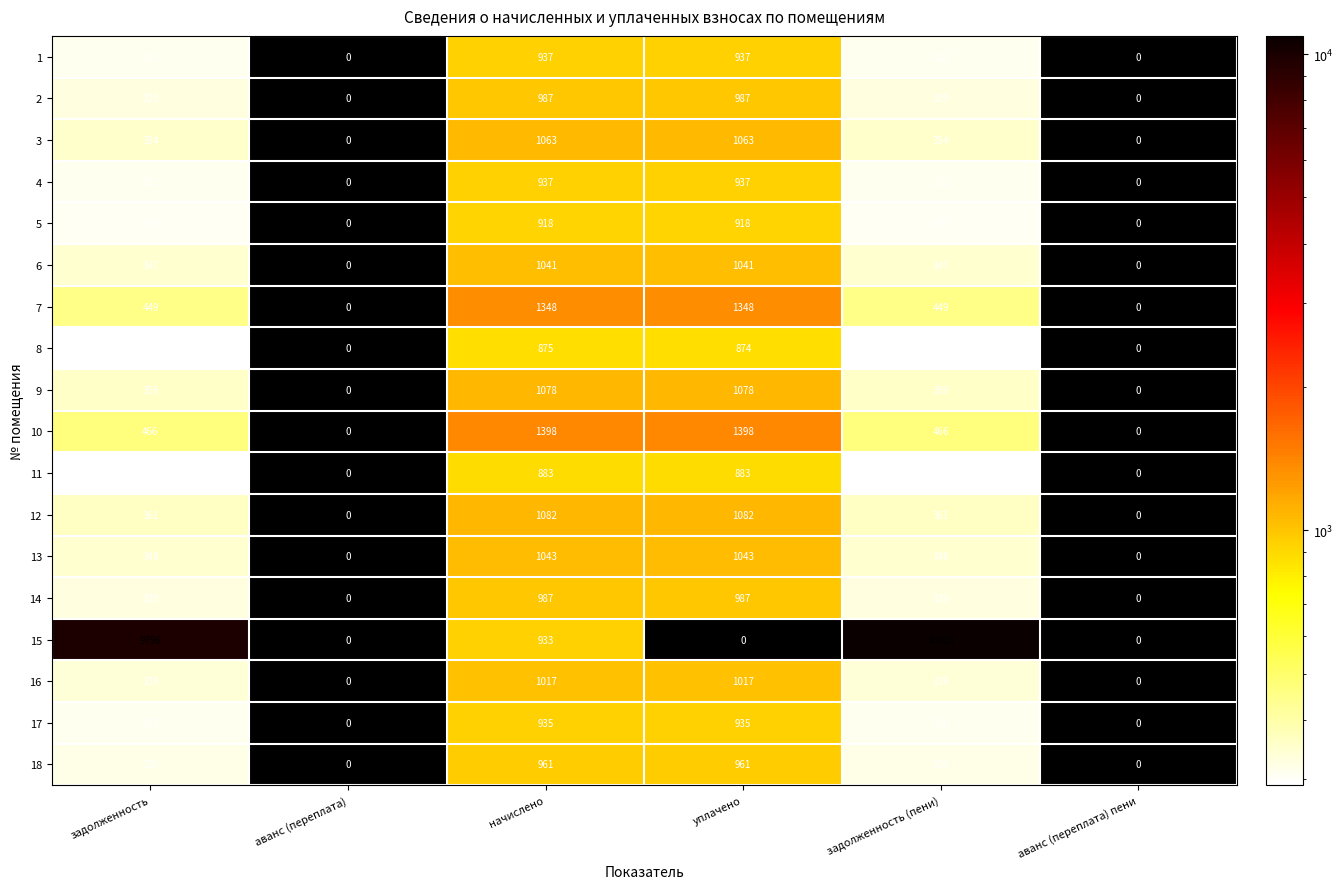

At which category is the sum across all series the highest?

начислено